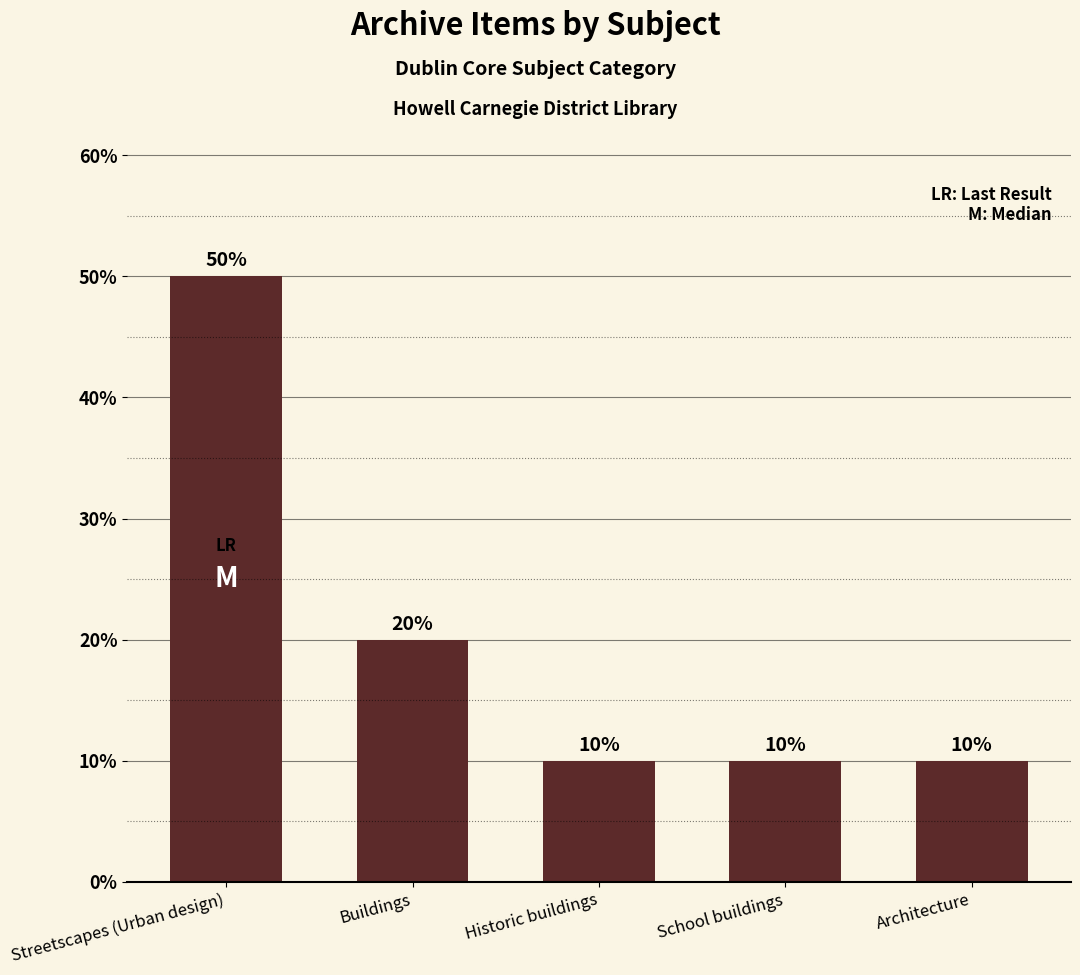

The chart shows a value of 17 at Architecture. True or false?

False